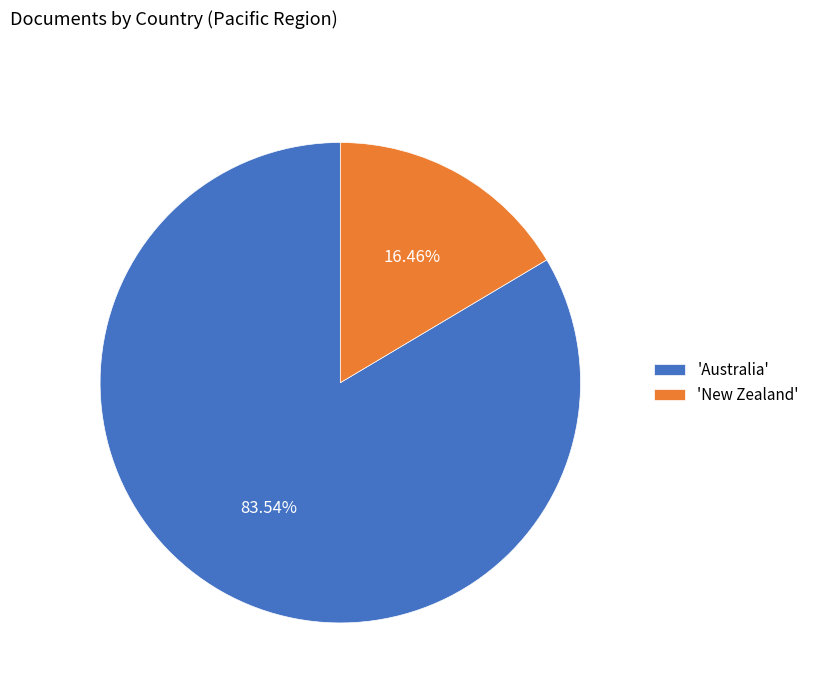

Which category has the smallest portion of the pie?

'New Zealand'